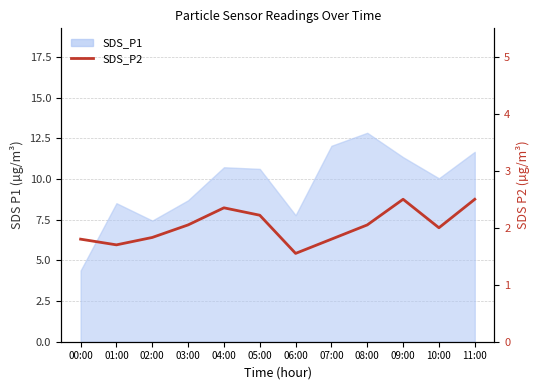

The chart shows a value of 2.5 at 11:00. True or false?

True